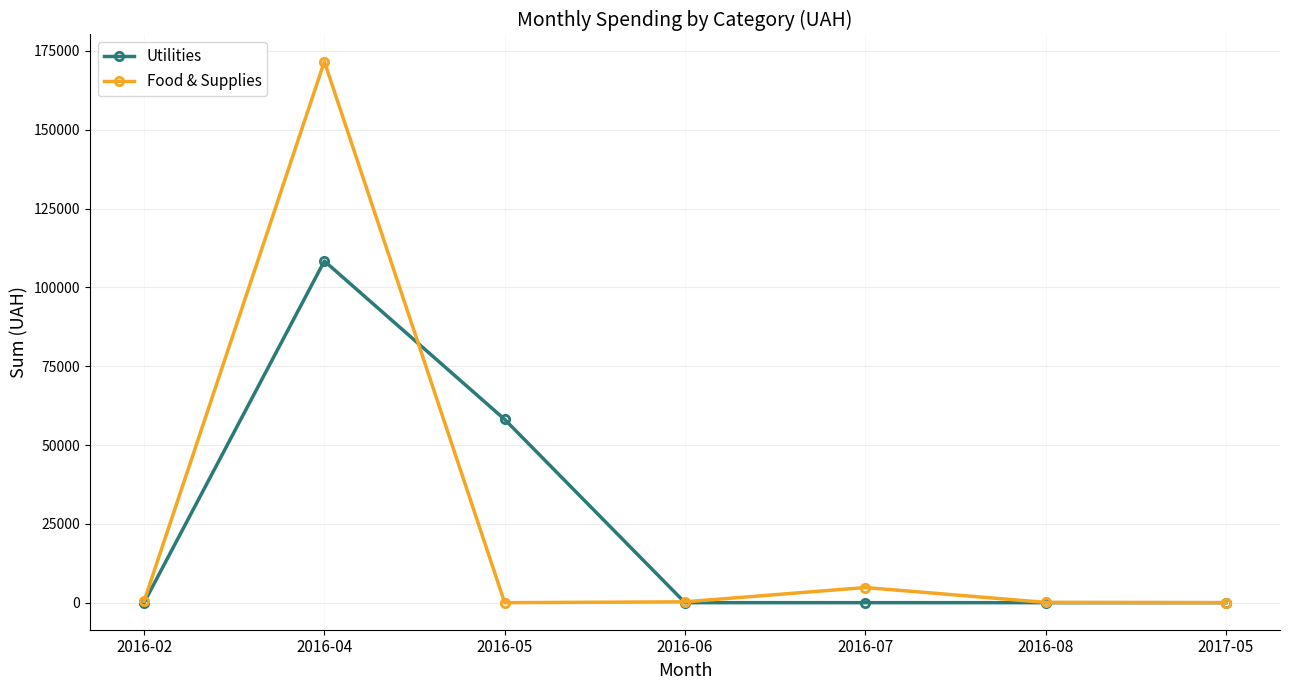

At which category is the sum across all series the highest?

2016-04